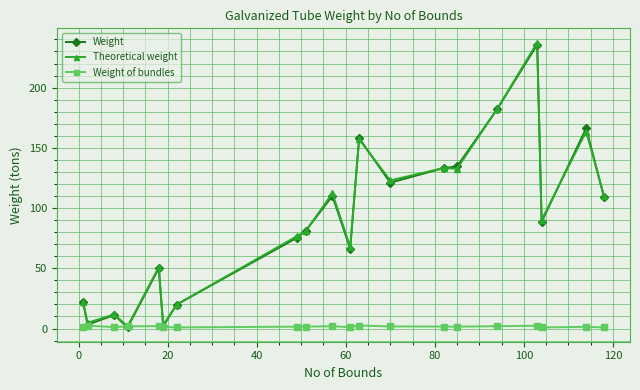

What is the average value of the Theoretical weight series?

89.1